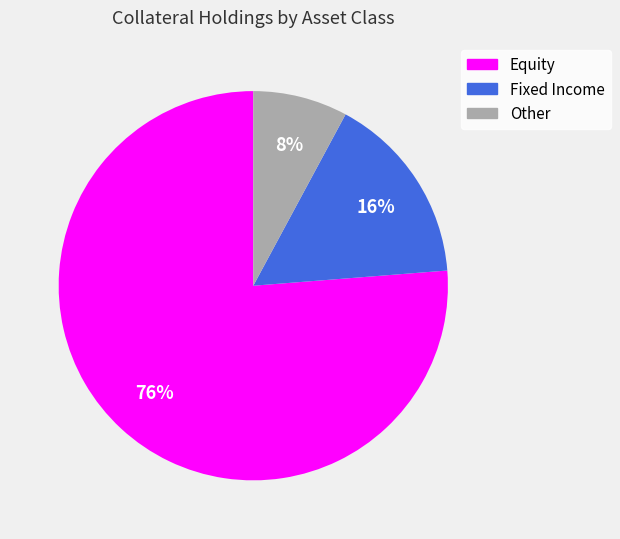

To the nearest percent, what is the average slice percentage?

33%